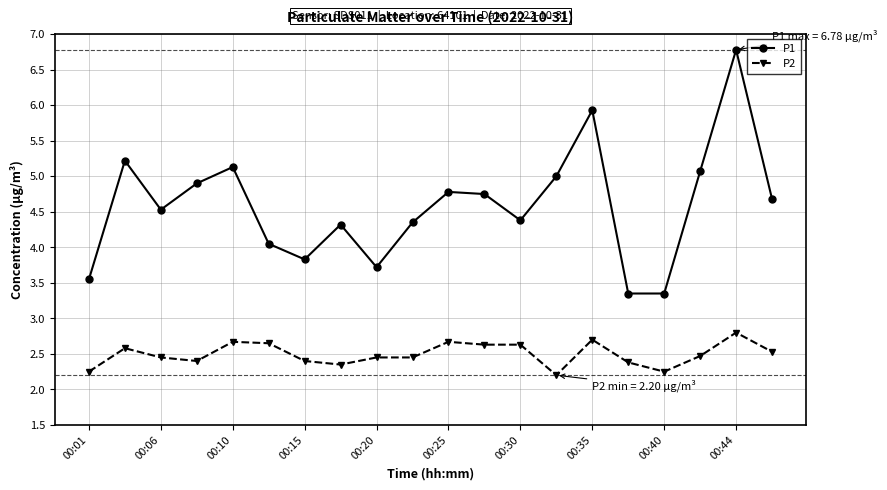

Rank the series by their maximum value, from highest to lowest.

P1, P2